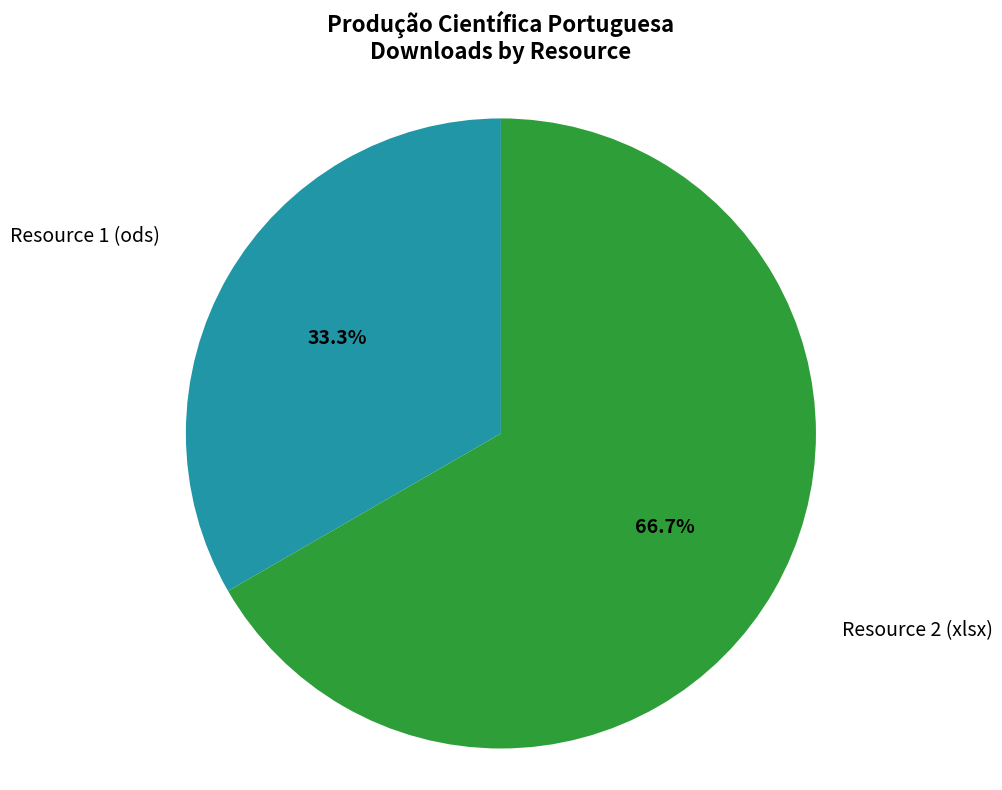

Approximately how many times larger is the value at Resource 2 (xlsx) compared to Resource 1 (ods)?

2.0